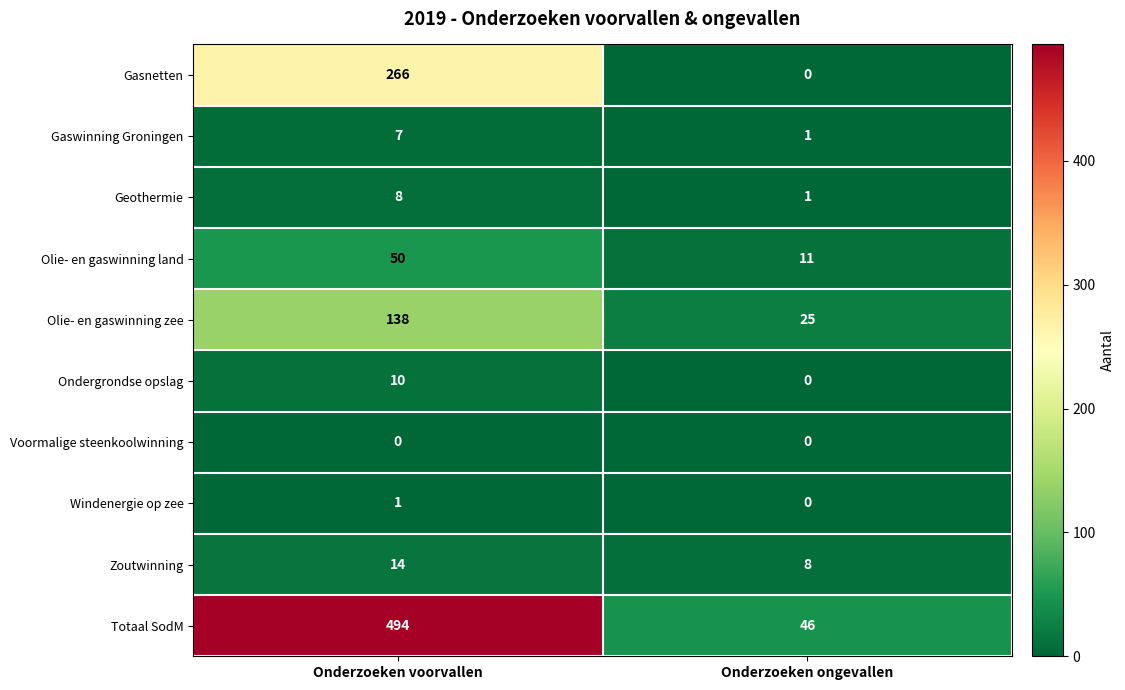

Reading right to left, extract all data points from this chart.

Gasnetten: Onderzoeken ongevallen=0	Onderzoeken voorvallen=266
Gaswinning Groningen: Onderzoeken ongevallen=1	Onderzoeken voorvallen=7
Geothermie: Onderzoeken ongevallen=1	Onderzoeken voorvallen=8
Olie- en gaswinning land: Onderzoeken ongevallen=11	Onderzoeken voorvallen=50
Olie- en gaswinning zee: Onderzoeken ongevallen=25	Onderzoeken voorvallen=138
Ondergrondse opslag: Onderzoeken ongevallen=0	Onderzoeken voorvallen=10
Voormalige steenkoolwinning: Onderzoeken ongevallen=0	Onderzoeken voorvallen=0
Windenergie op zee: Onderzoeken ongevallen=0	Onderzoeken voorvallen=1
Zoutwinning: Onderzoeken ongevallen=8	Onderzoeken voorvallen=14
Totaal SodM: Onderzoeken ongevallen=46	Onderzoeken voorvallen=494